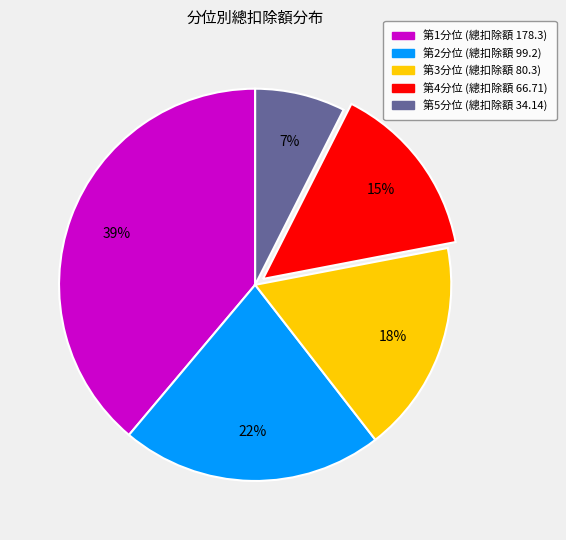

Rank the categories by value from highest to lowest.

第1分位, 第2分位, 第3分位, 第4分位, 第5分位